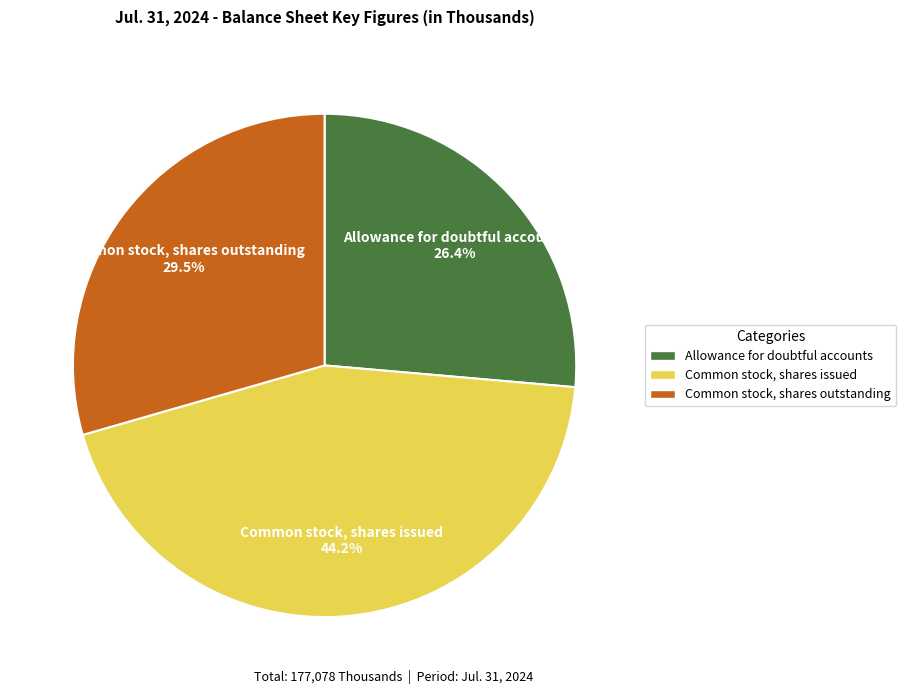

Count the number of slices in the pie.

3